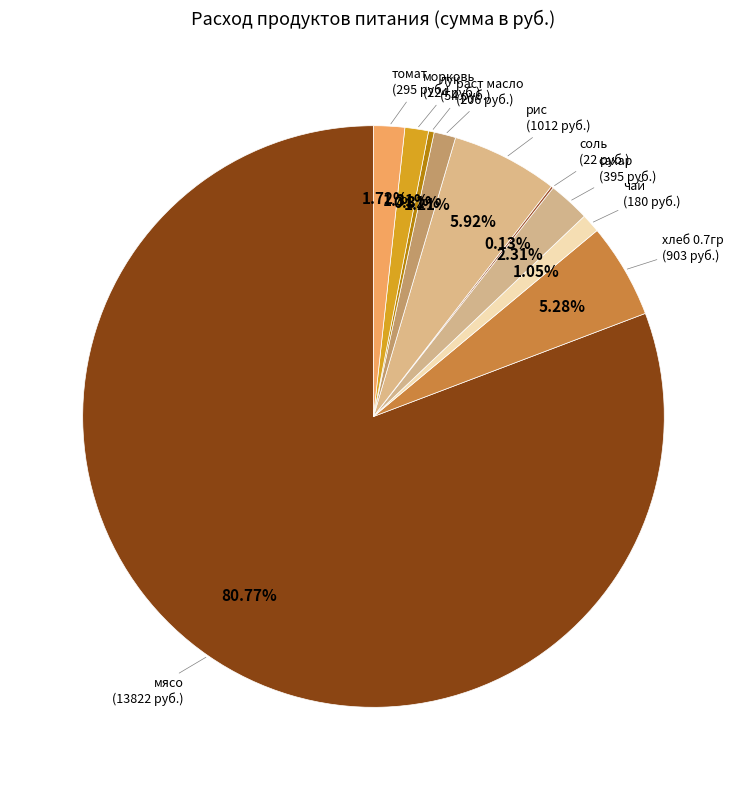

Which category has the biggest portion of the pie?

мясо